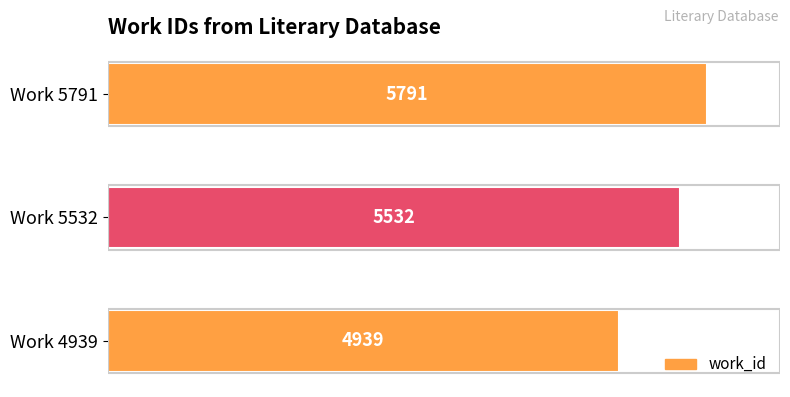

What is the difference between the second highest and minimum values?

593